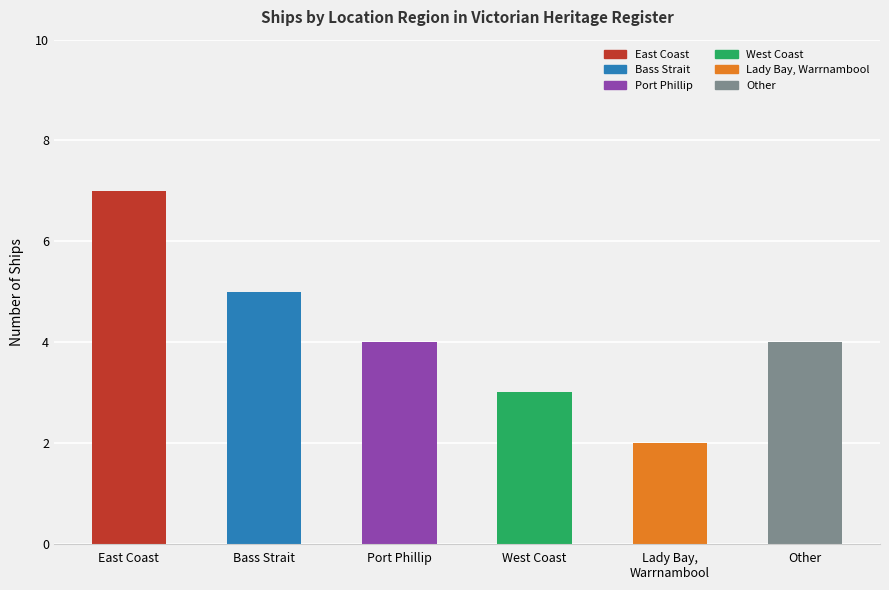

What is the sum of all values?

25